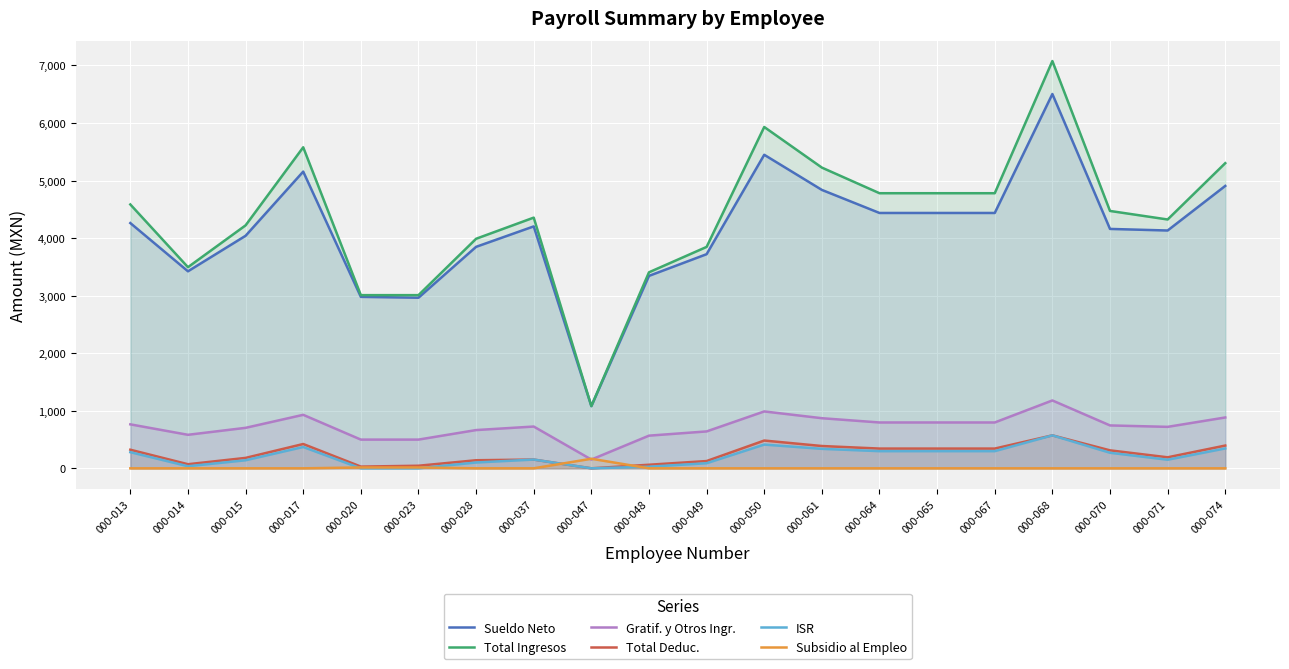

How many lines are shown in the chart?

6